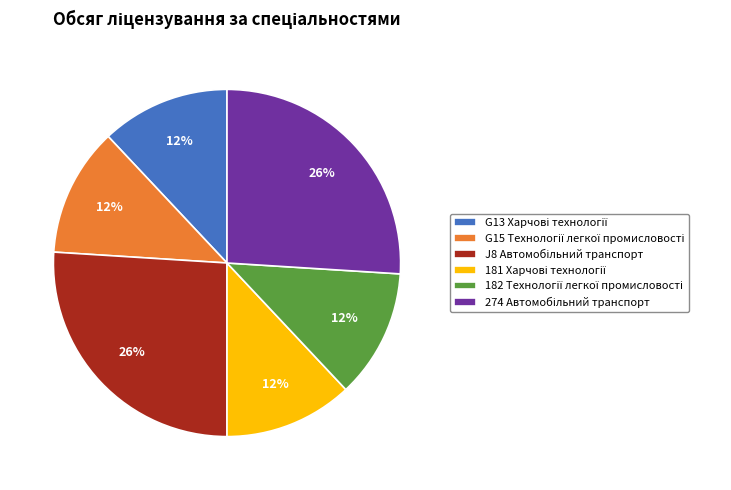

Count the number of slices in the pie.

6